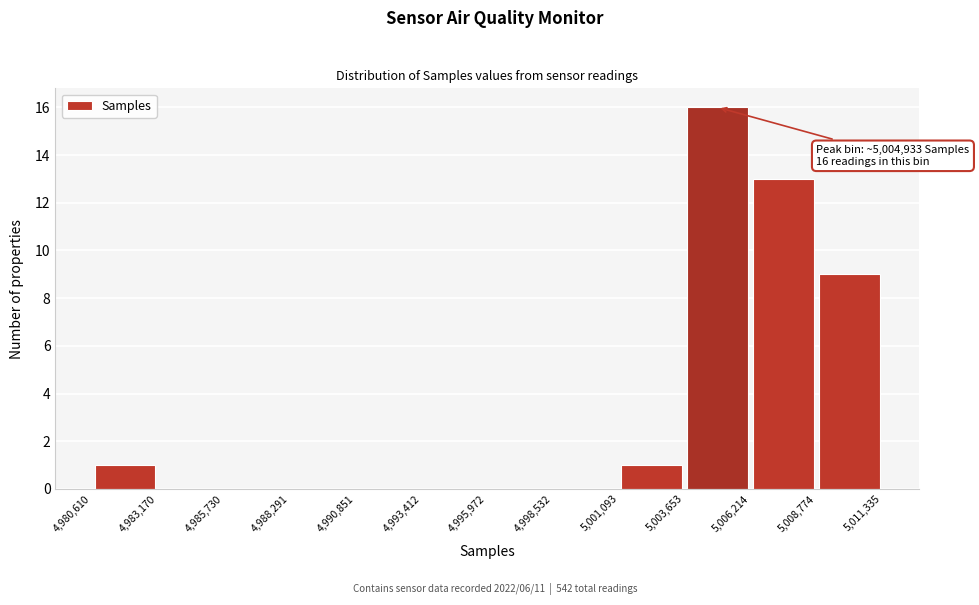

Which range on the x-axis has the tallest bar?

5,003,653 to 5,006,214